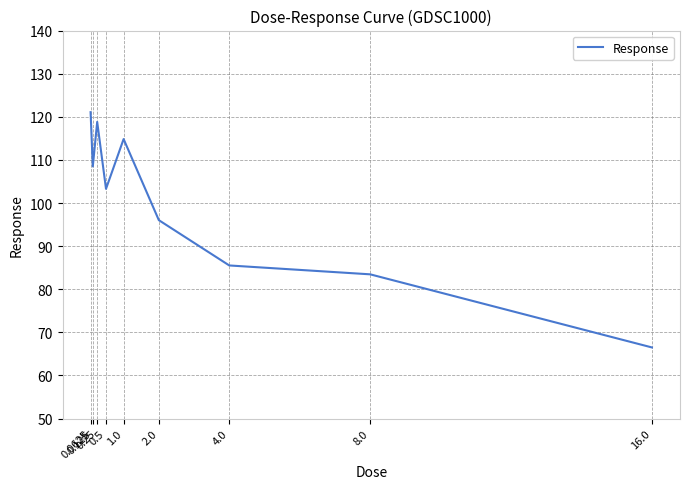

What is the change in value from 0.125 to 2.0?

-12.5